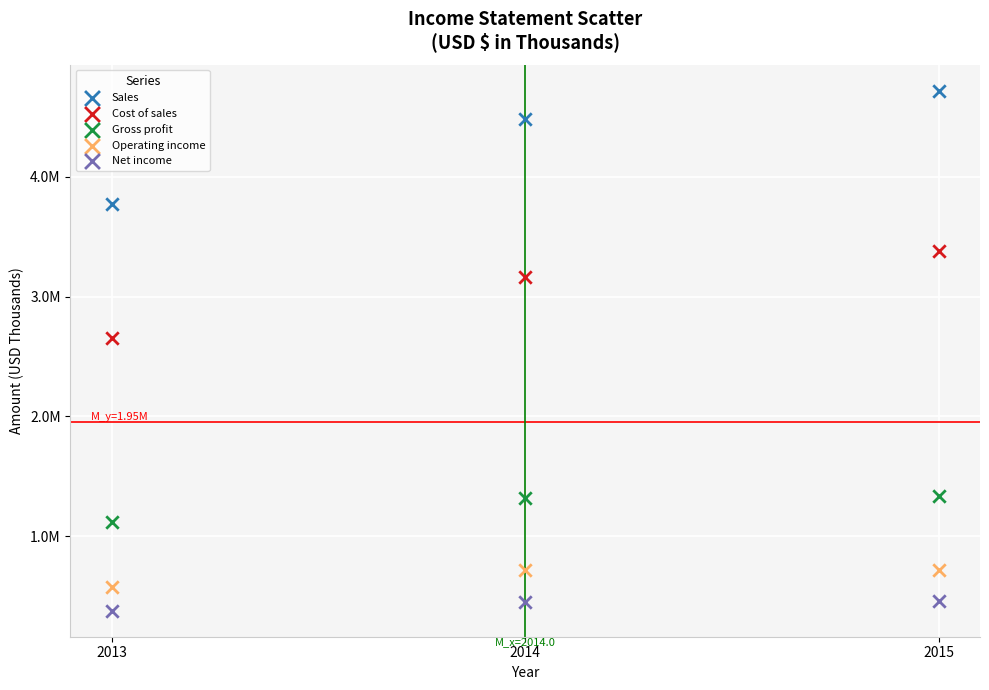

What are all the series names shown in the legend?

Sales, Cost of sales, Gross profit, Operating income, Net income